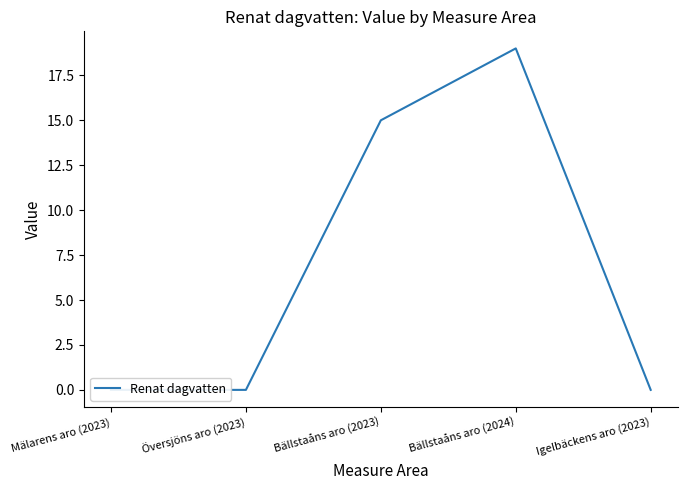

The value at Översjöns aro (2023) is 0. True or false?

True